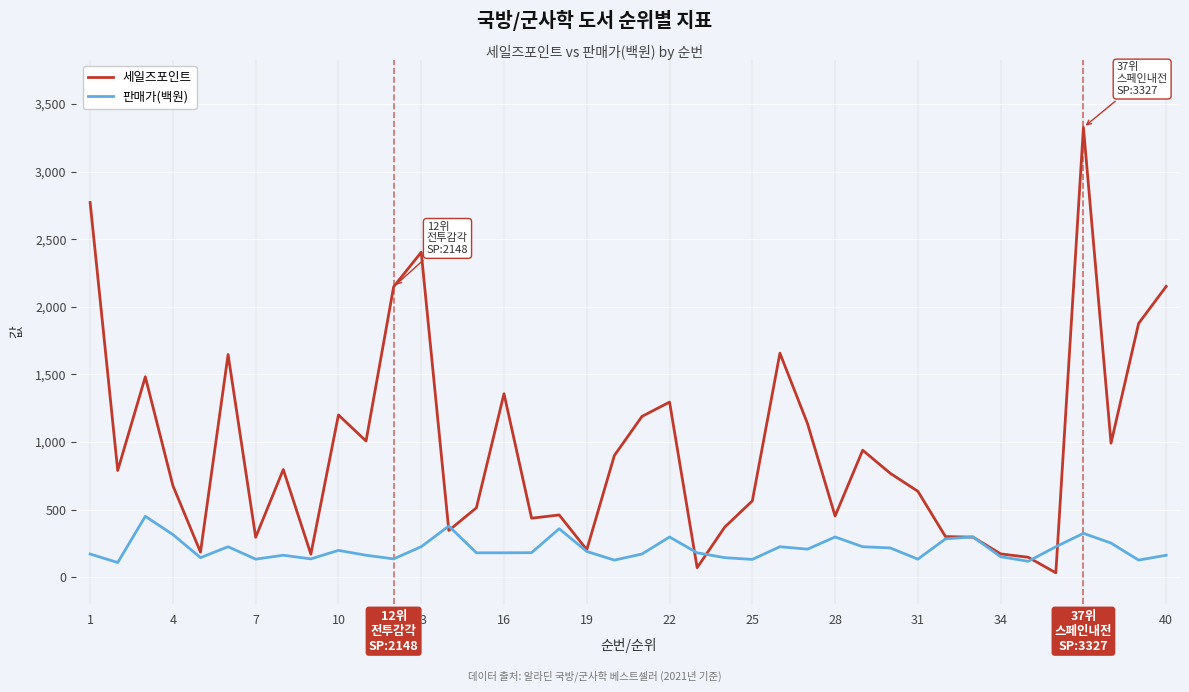

Which series has the largest range (max minus min)?

세일즈포인트